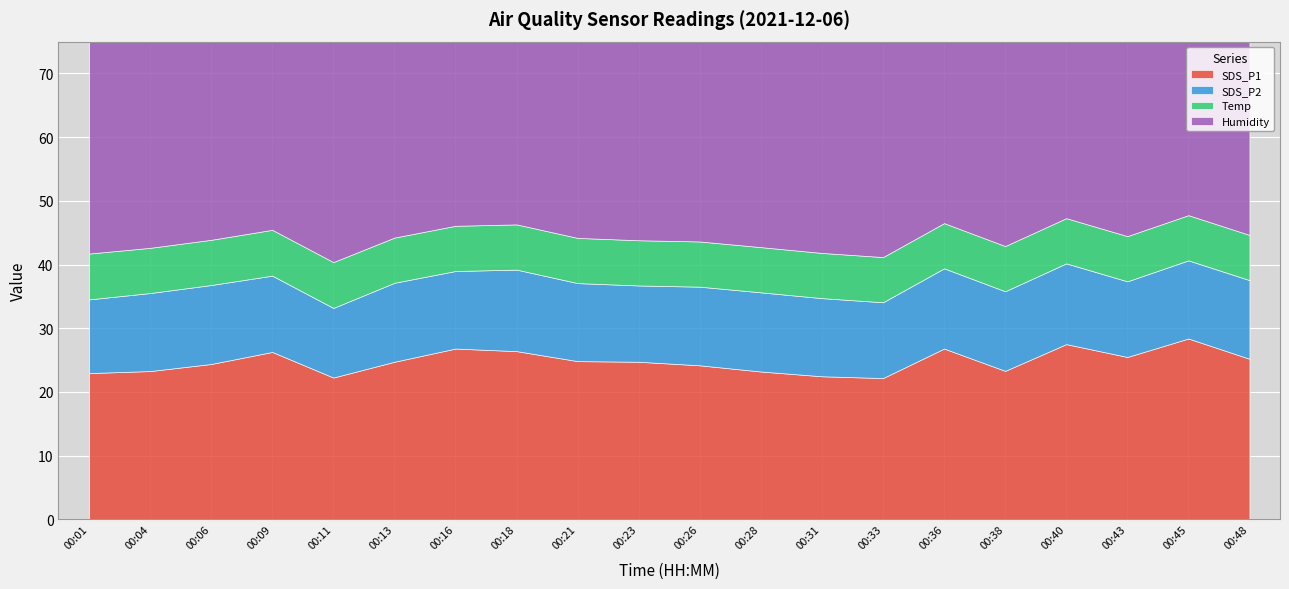

How many values in the SDS_P2 series exceed 12?

14